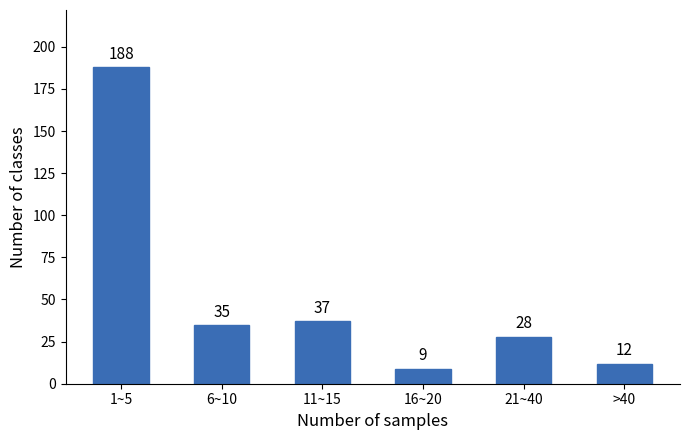

Reading left to right, list all the values displayed in this chart.

188	35	37	9	28	12